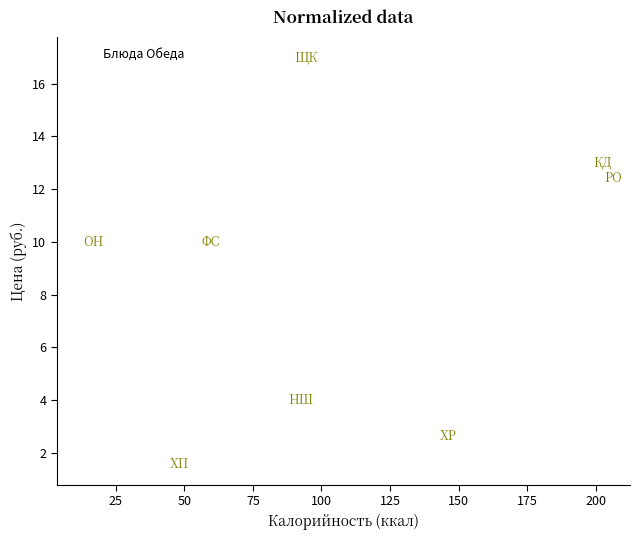

What is the range of Y values (max minus min)?

15.4